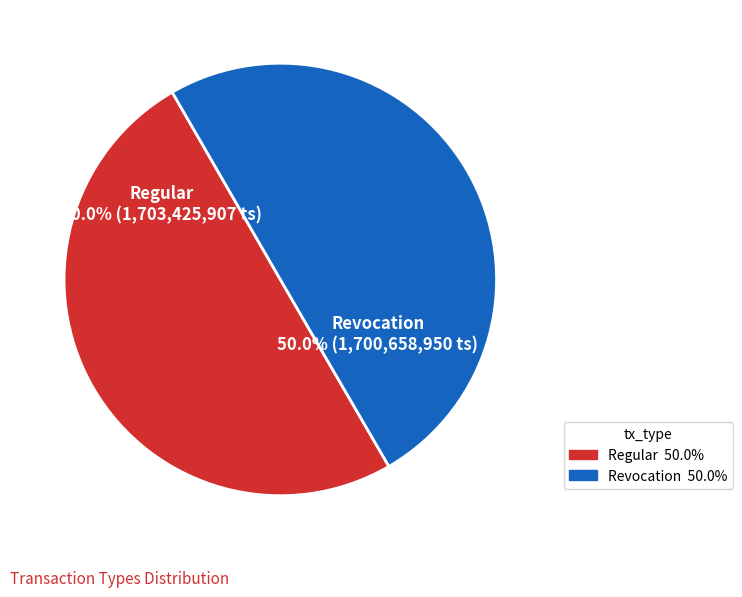

To the nearest percent, what is the combined percentage of Regular and Revocation?

100%